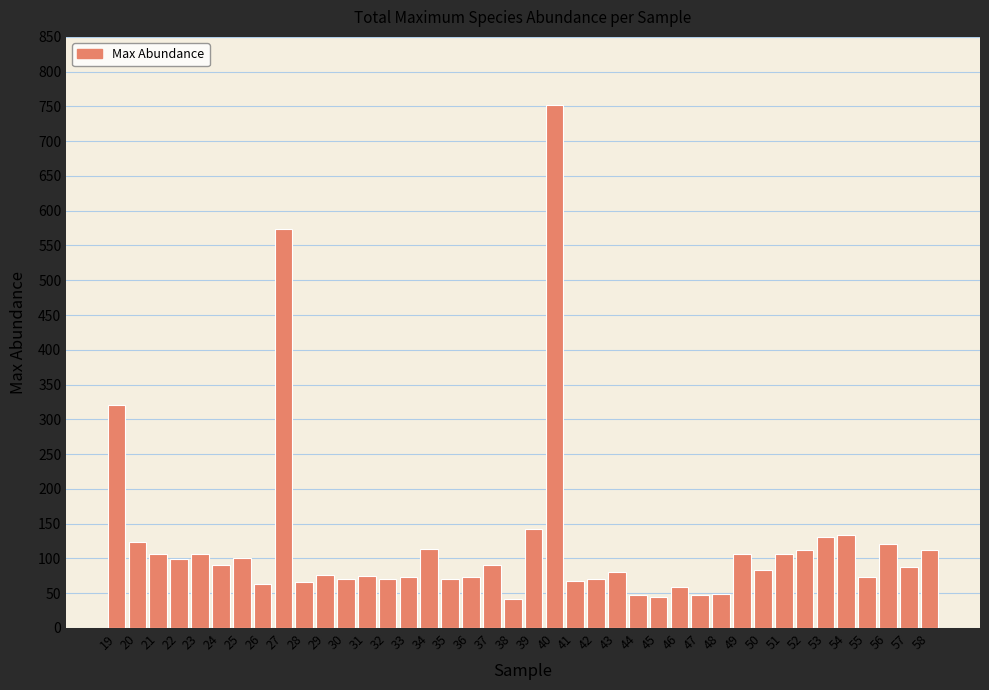

True or false: the data shows 163 at 22.

False